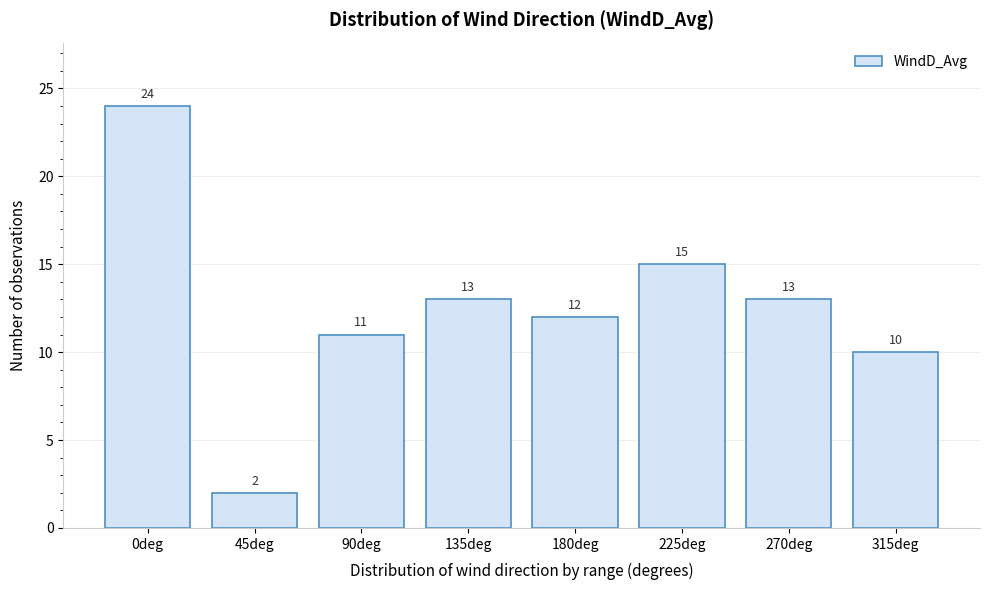

Reading right to left, transcribe all the data shown in this chart.

315deg=10	270deg=13	225deg=15	180deg=12	135deg=13	90deg=11	45deg=2	0deg=24